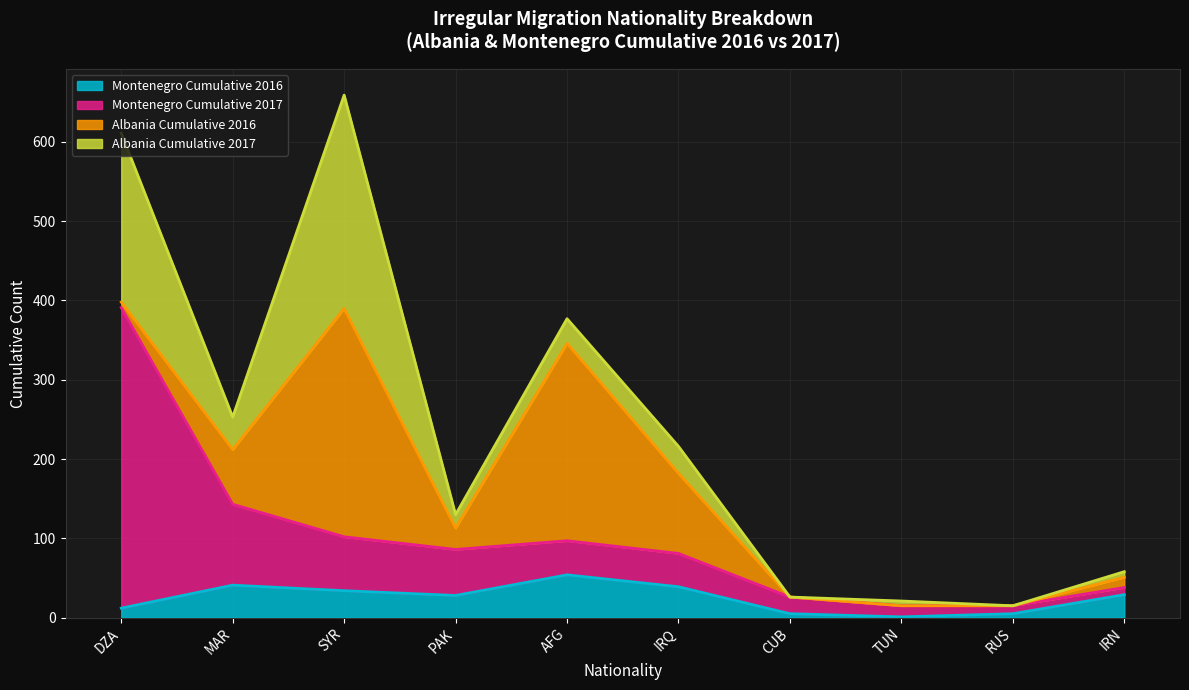

What are all the series names shown in the legend?

Montenegro Cumulative 2016, Montenegro Cumulative 2017, Albania Cumulative 2016, Albania Cumulative 2017